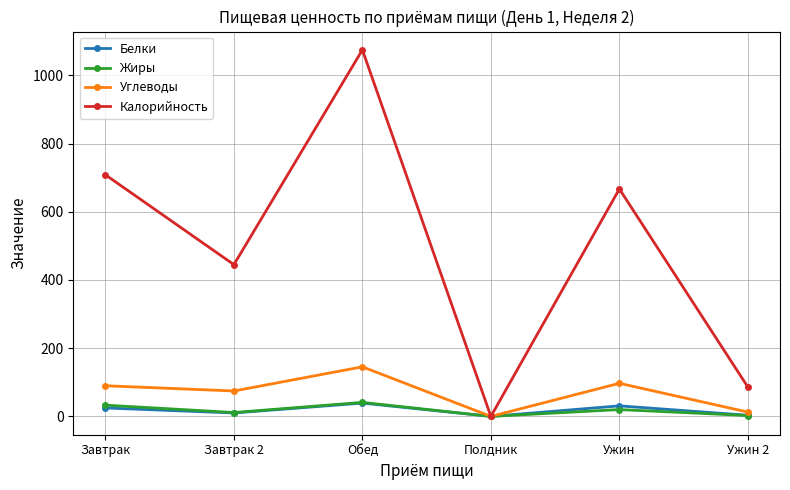

Does the chart display data point markers on the line(s)?

Yes